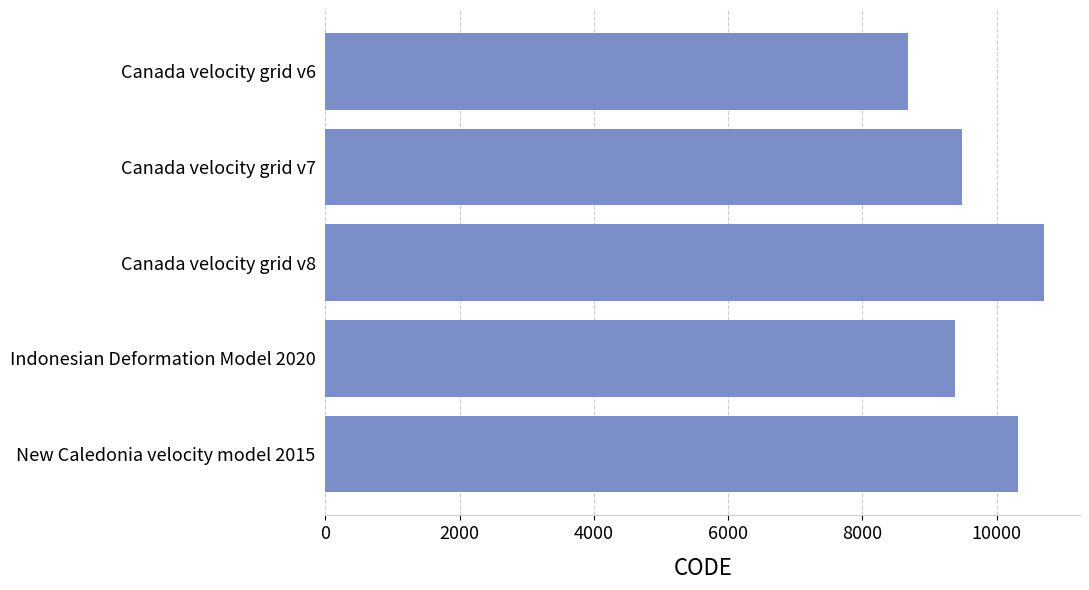

Rank the categories by value from highest to lowest.

Canada velocity grid v8, New Caledonia velocity model 2015, Canada velocity grid v7, Indonesian Deformation Model 2020, Canada velocity grid v6